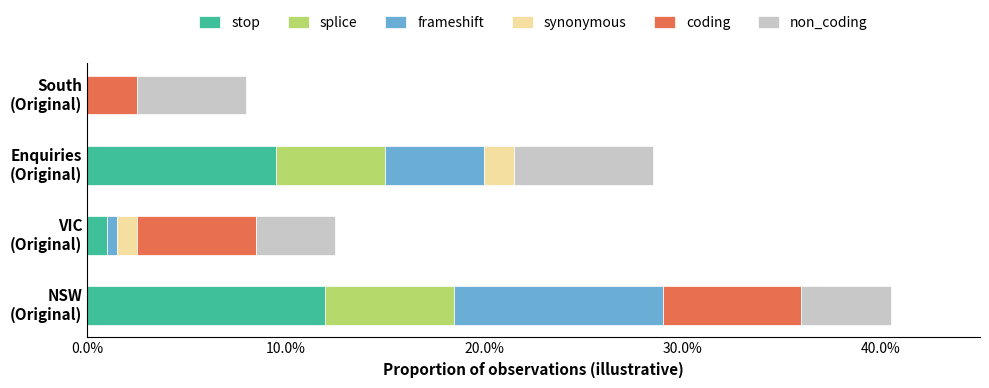

What is the maximum value for stop?

12.0